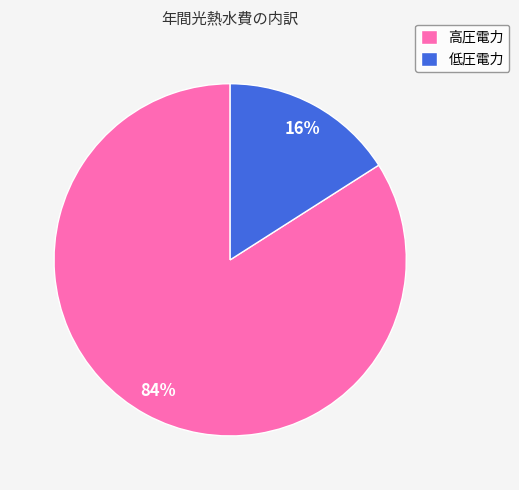

To the nearest percent, what is the average slice percentage?

50%